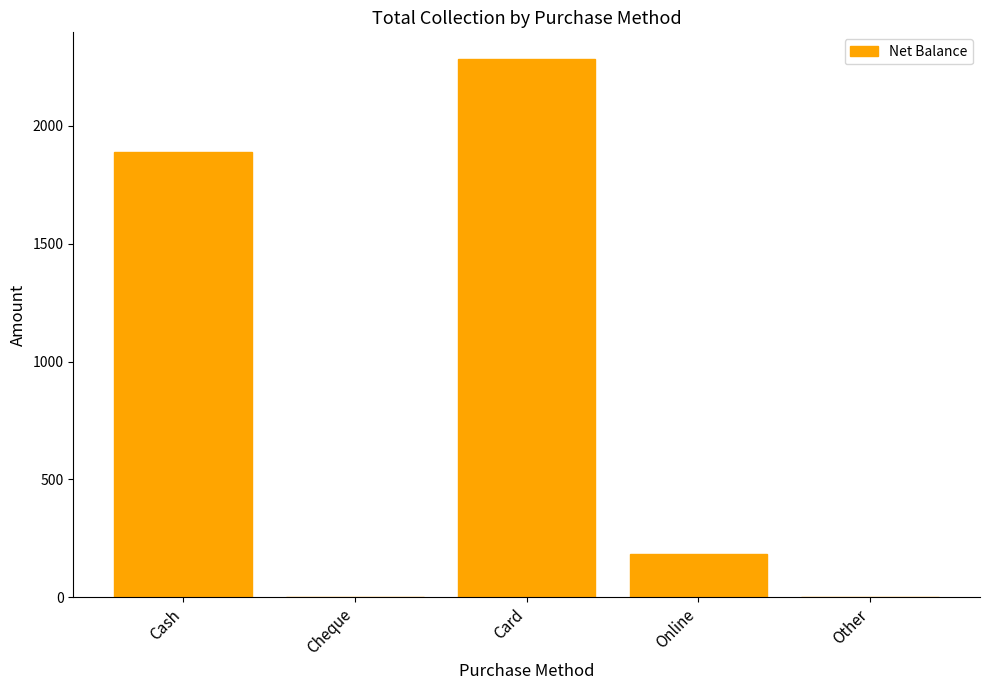

Which has a higher value, Cash or Other?

Cash